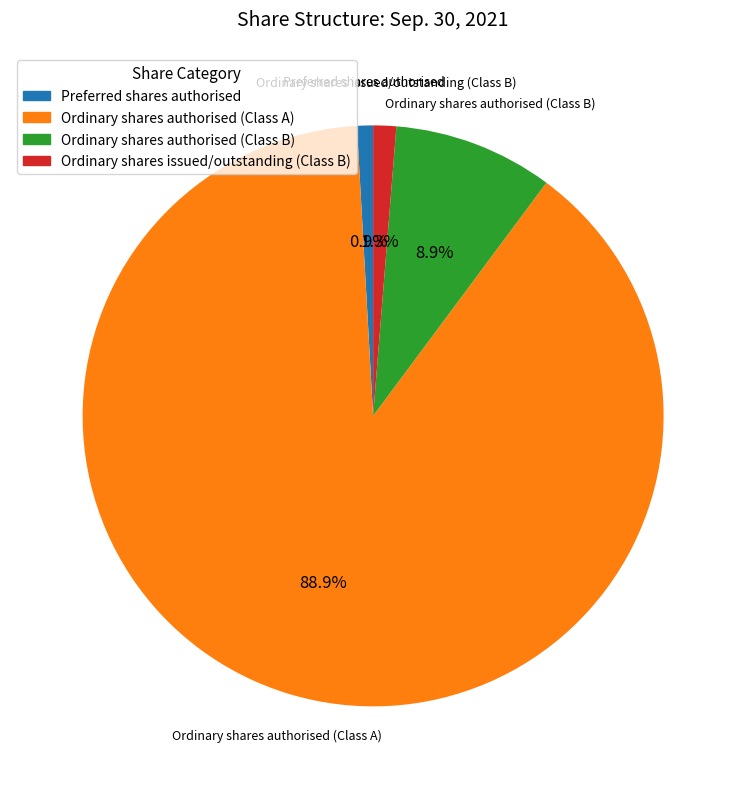

Combined, do Ordinary shares authorised (Class A) and Ordinary shares authorised (Class B) account for over 50%?

Yes